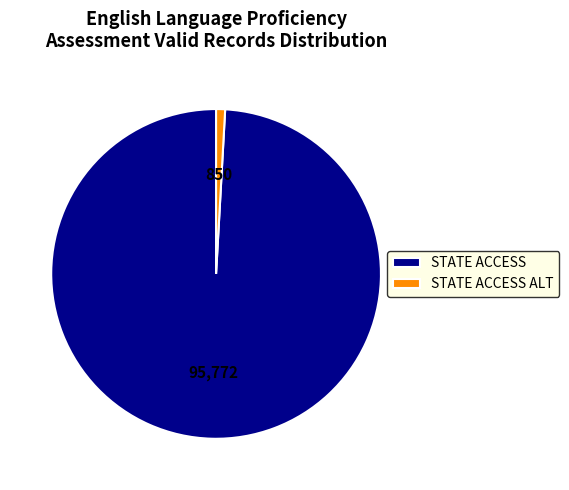

The STATE ACCESS slice represents 99% of the pie. True or false?

True